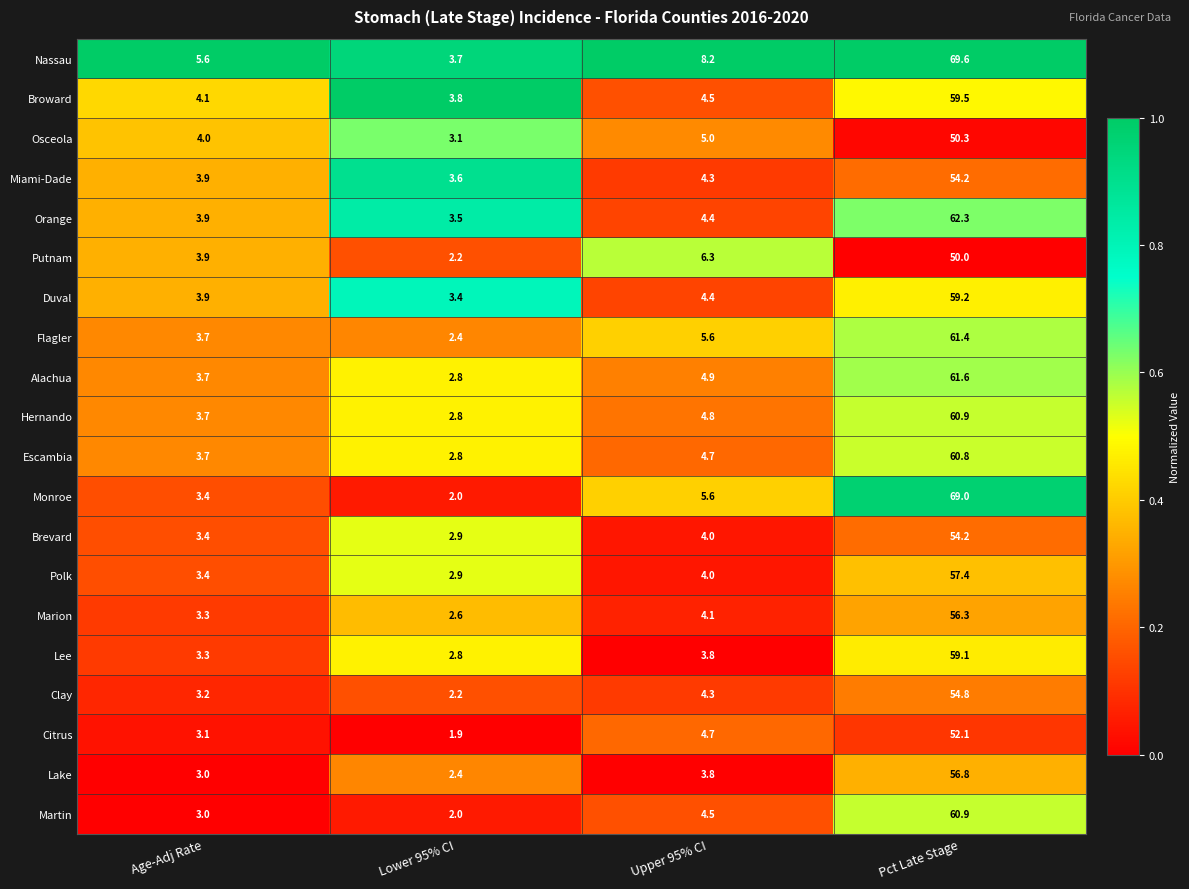

Which series has the largest total across all categories?

Nassau